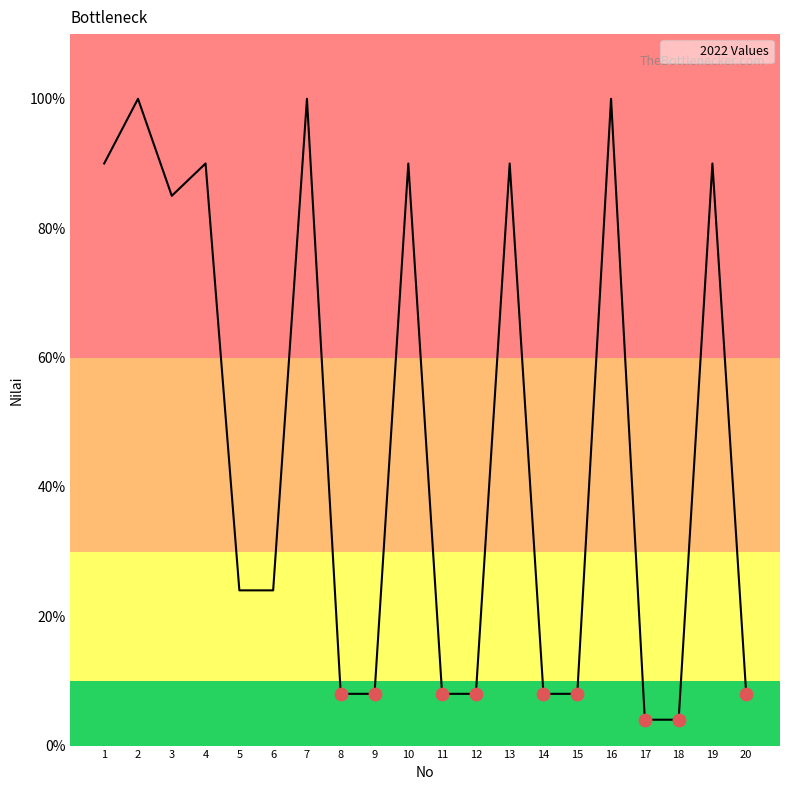

Which has a higher value, 18 or 7?

7